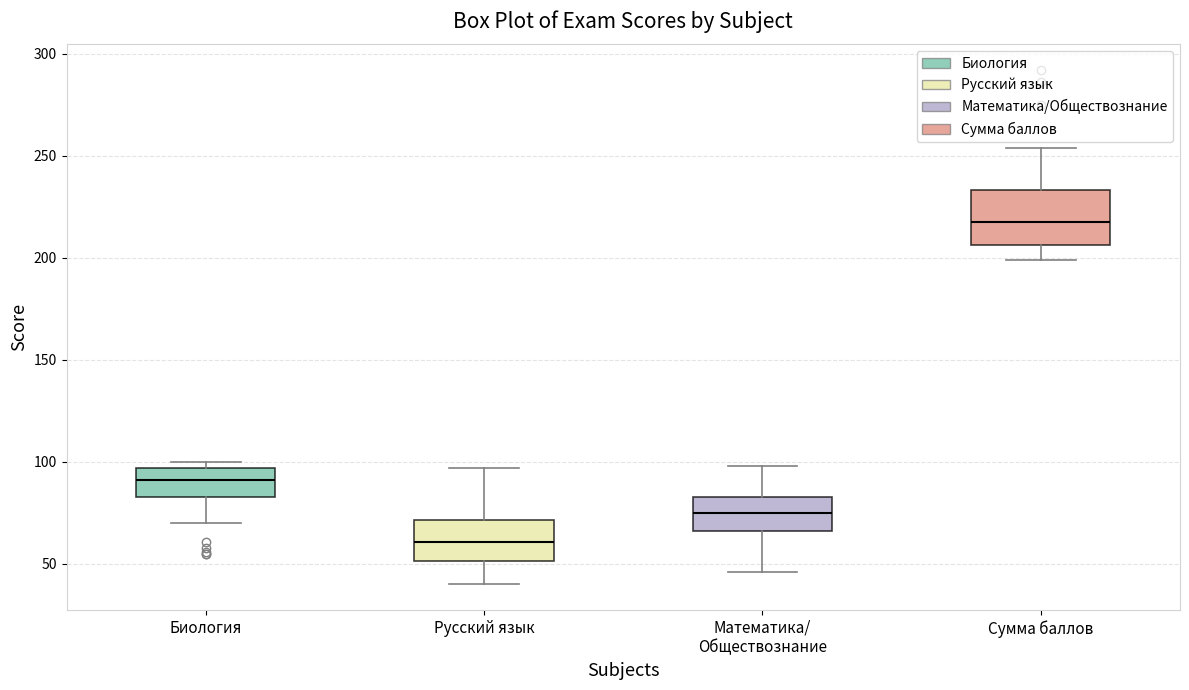

Where is the upper edge of the box for Математика/ Обществознание on the y-axis? The values are not printed on the chart, so give them approximately, as read against the axis.

85